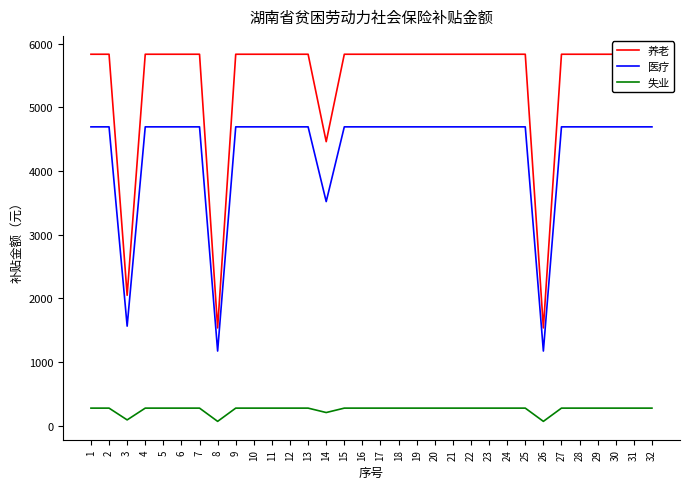

How many lines are shown in the chart?

3